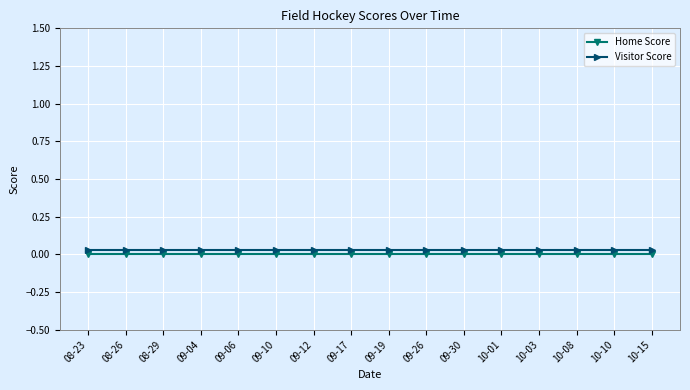

What is the label of the 12th point from the right?

09-06